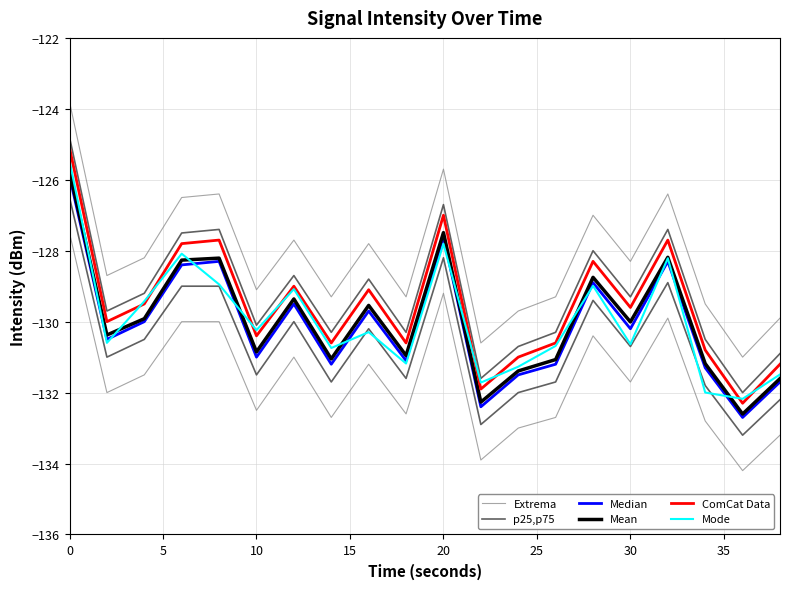

True or false: ComCat Data and Median intersect in this chart.

False